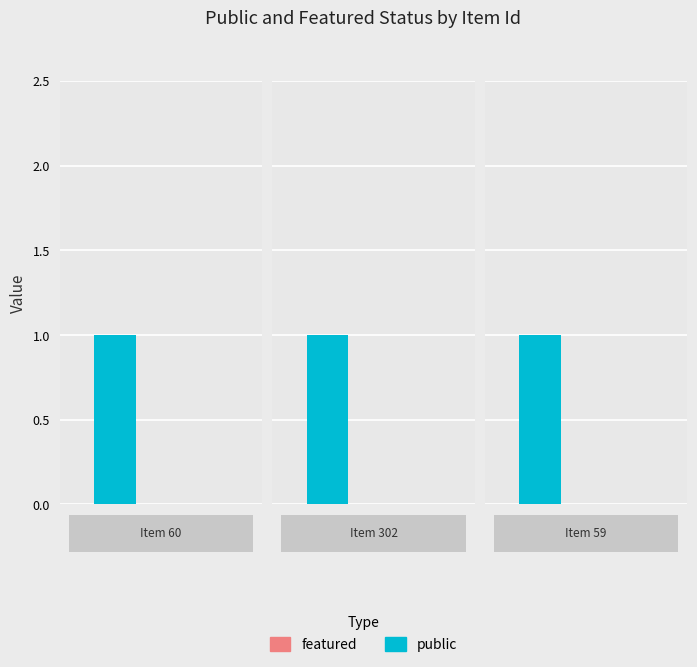

List the labels in order of public value, smallest first.

60, 302, 59